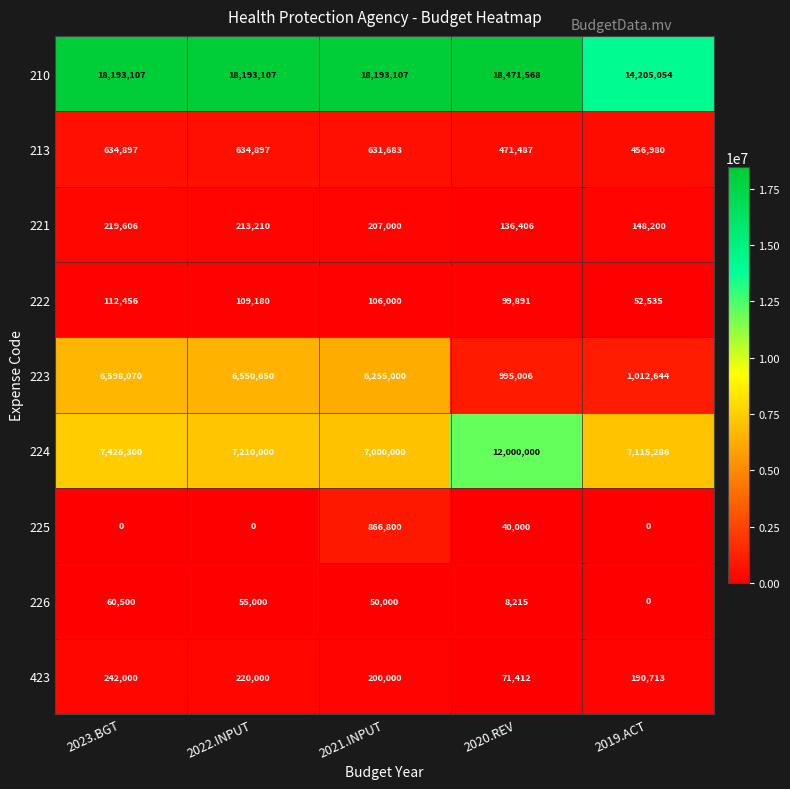

Rank the series at 2023.BGT from highest to lowest value.

210, 224, 223, 213, 423, 221, 222, 226, 225